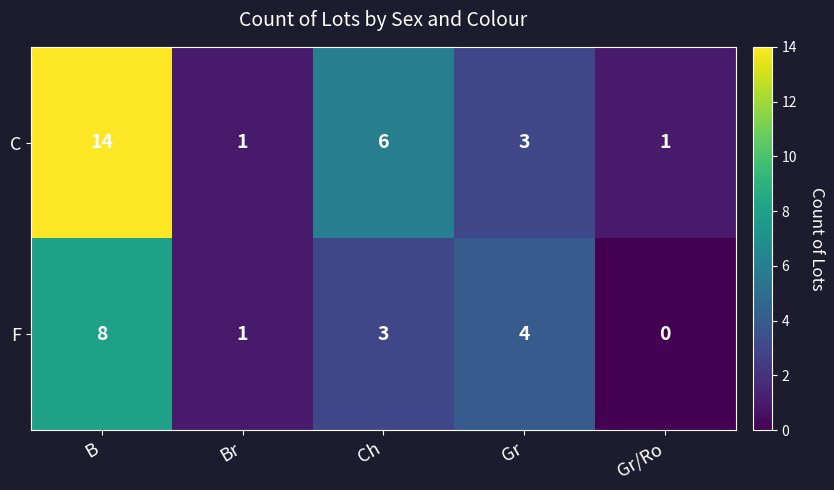

Rank the series by their maximum value, from highest to lowest.

C, F